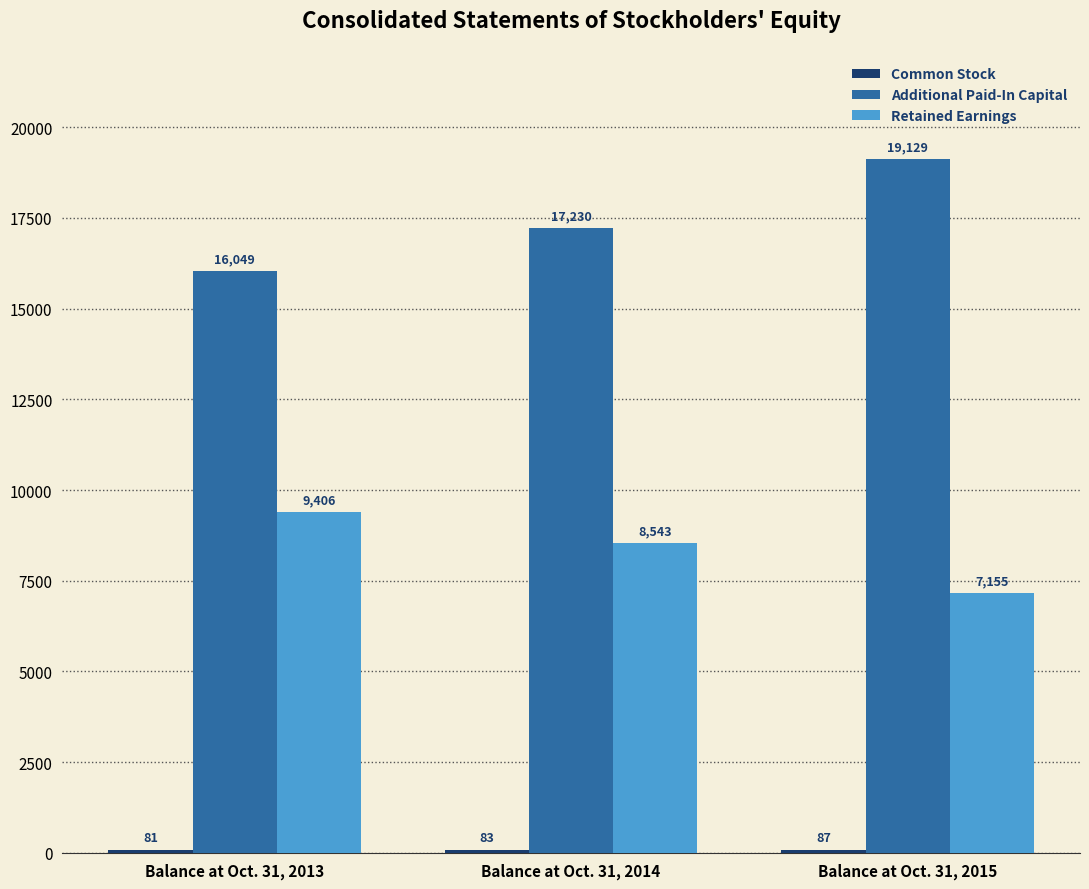

What is the total value across all series at Balance at Oct. 31, 2013?

25536